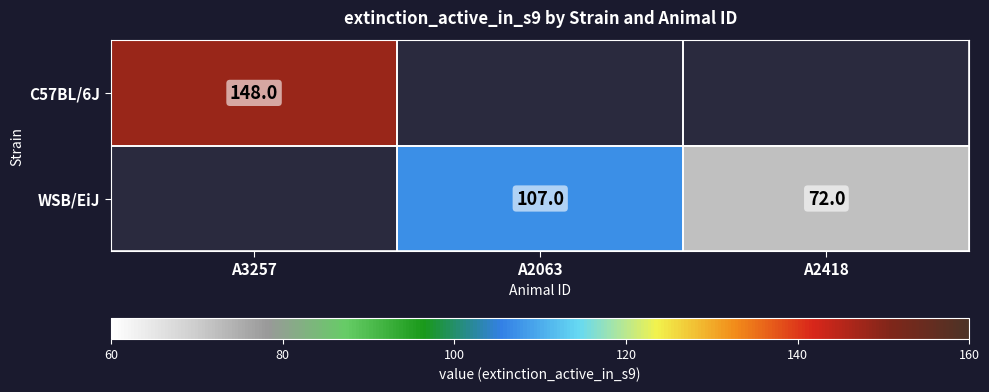

What is the difference between the WSB/EiJ values at A2418 and A2063?

35